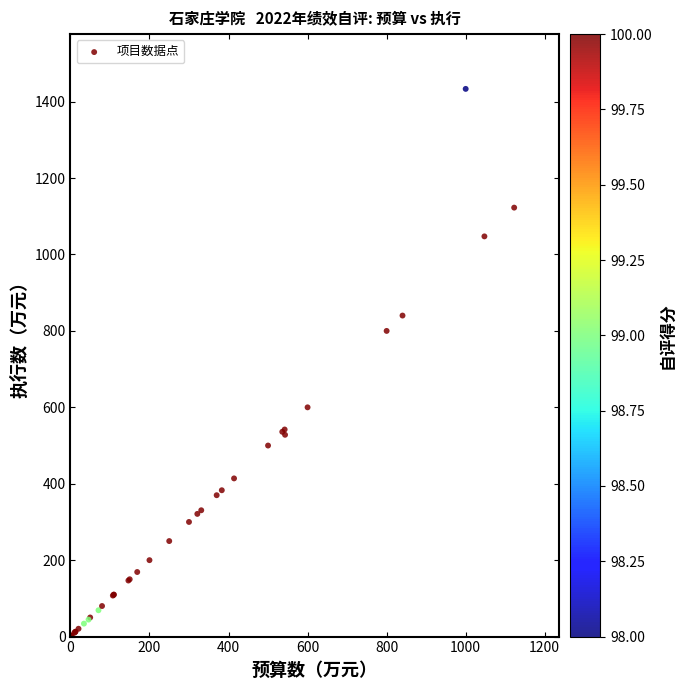

What Y value in the scatter plot is closest to 716?

800.0